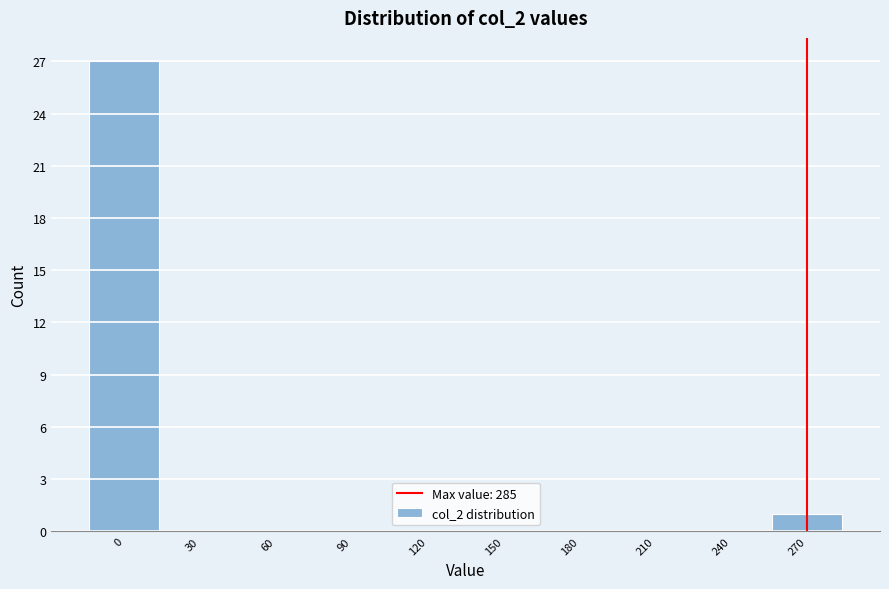

Reading right to left, what are all the values shown in this chart?

270=1	240=0	210=0	180=0	150=0	120=0	90=0	60=0	30=0	0=27